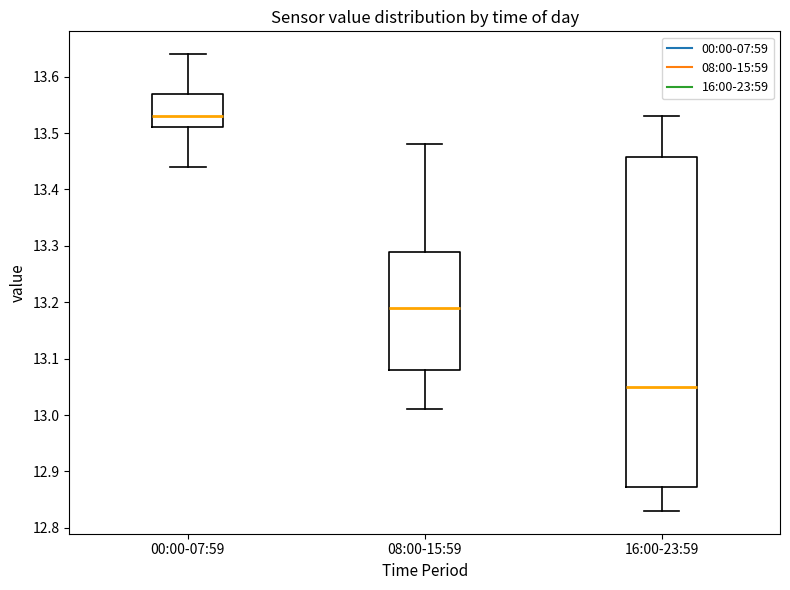

Which box has the highest median line?

00:00-07:59